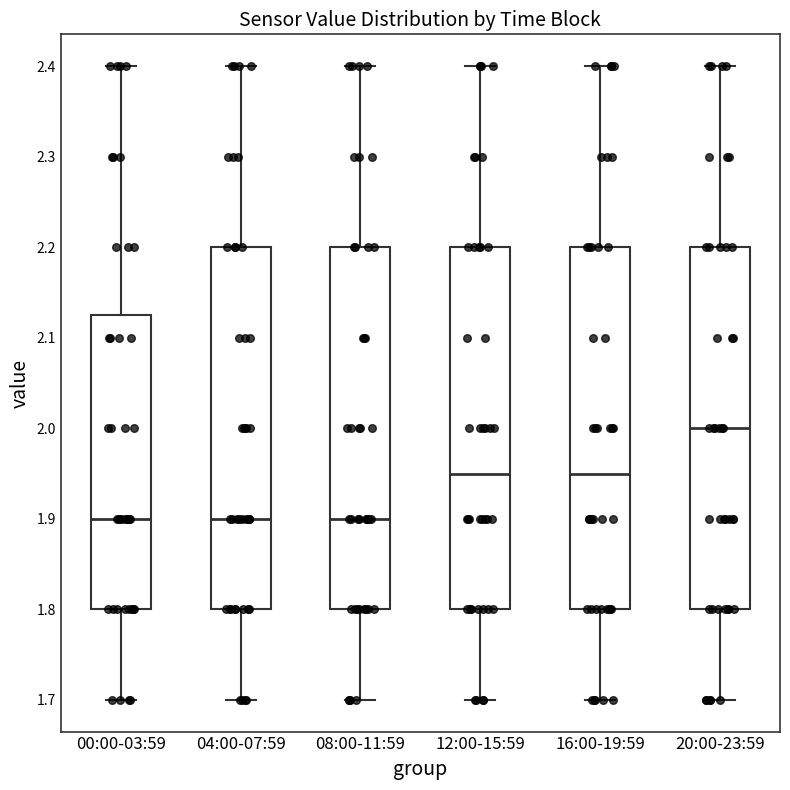

Reading left to right, read every box against the y-axis: the position of its median line, the range the box covers, and the ends of its whiskers. The values are not printed on the chart, so give them approximately, as read against the axis.

00:00-03:59: median 1.90, box 1.80 to 2.13, whiskers 1.70 to 2.40
04:00-07:59: median 1.90, box 1.80 to 2.20, whiskers 1.70 to 2.40
08:00-11:59: median 1.90, box 1.80 to 2.20, whiskers 1.70 to 2.40
12:00-15:59: median 1.95, box 1.80 to 2.20, whiskers 1.70 to 2.40
16:00-19:59: median 1.95, box 1.80 to 2.20, whiskers 1.70 to 2.40
20:00-23:59: median 2.00, box 1.80 to 2.20, whiskers 1.70 to 2.40